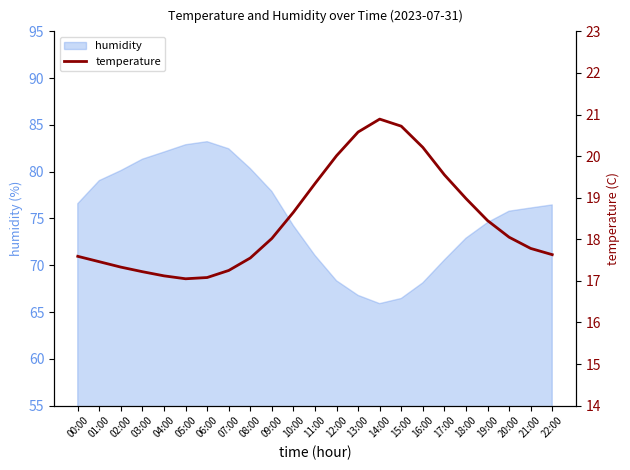

True or false: humidity has a value of 80.1 at 02:00.

True